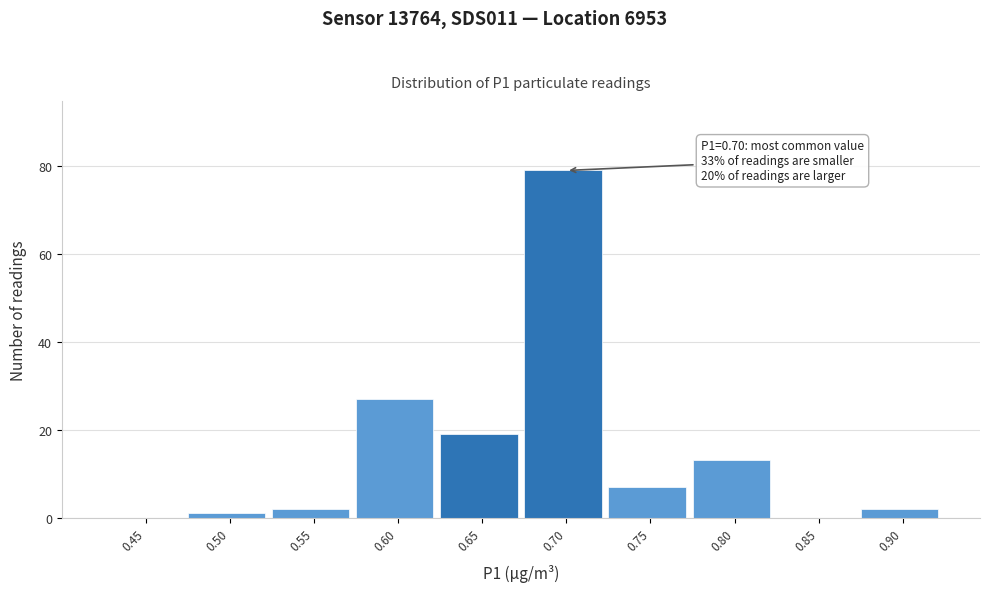

Reading left to right, list all the values displayed in this chart.

0.45=0	0.50=1	0.55=2	0.60=27	0.65=19	0.70=79	0.75=7	0.80=13	0.85=0	0.90=2